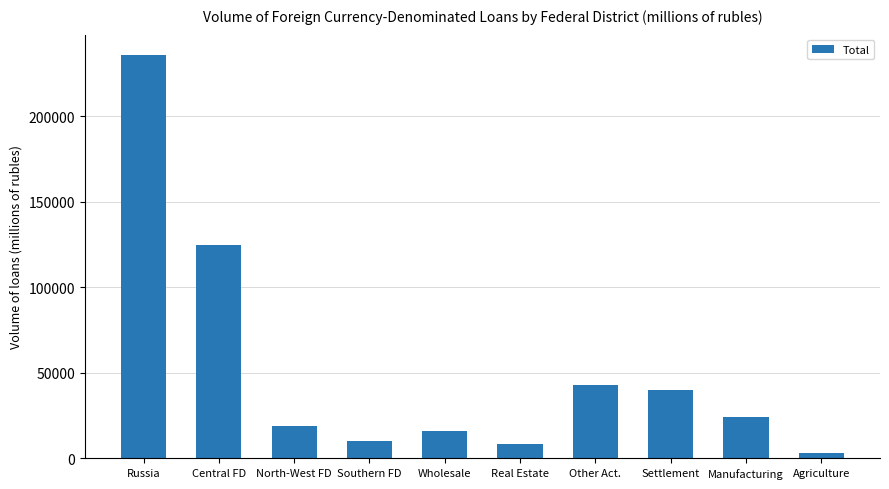

How many data points does each series have?

10